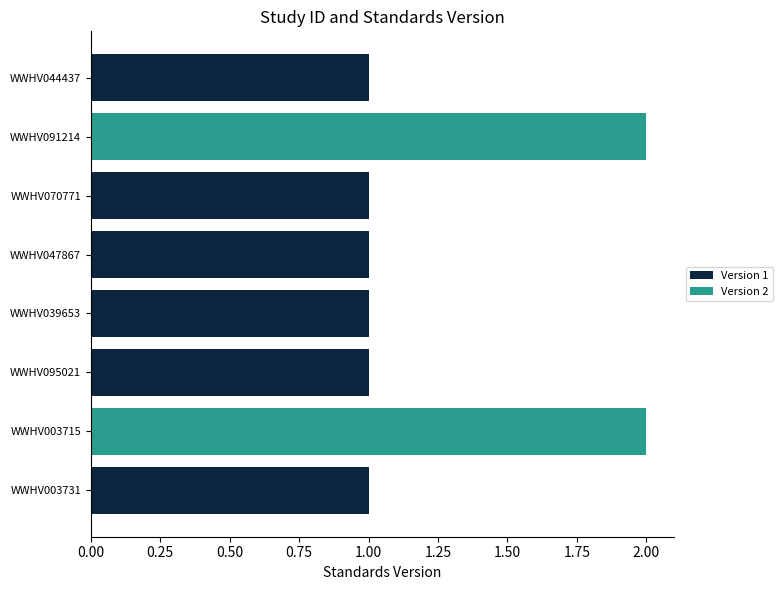

Reading bottom to top, list all the values displayed in this chart.

WWHV003731=1	WWHV003715=2	WWHV095021=1	WWHV039653=1	WWHV047867=1	WWHV070771=1	WWHV091214=2	WWHV044437=1